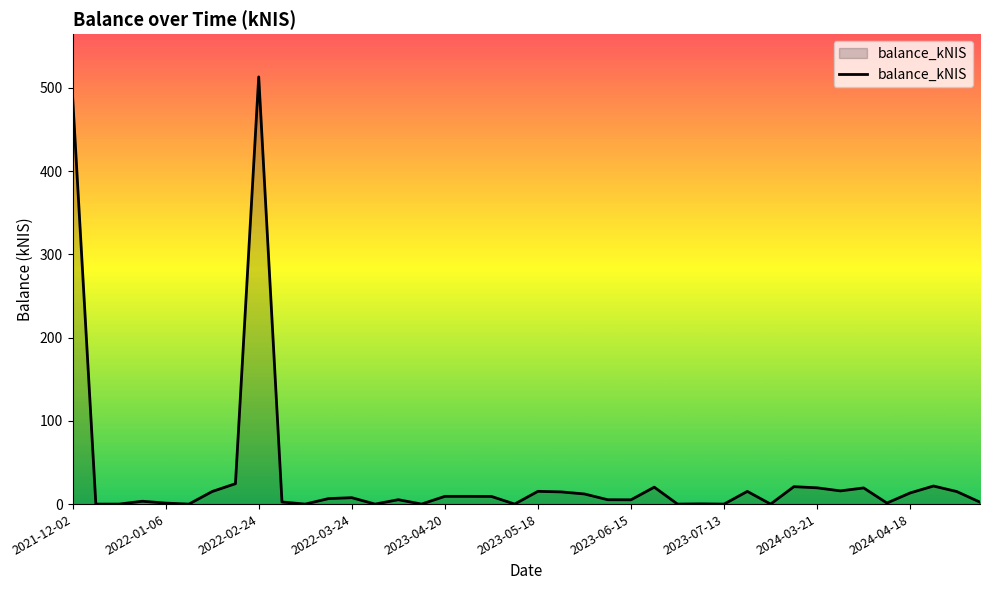

What is the maximum value shown in the chart?

513.2